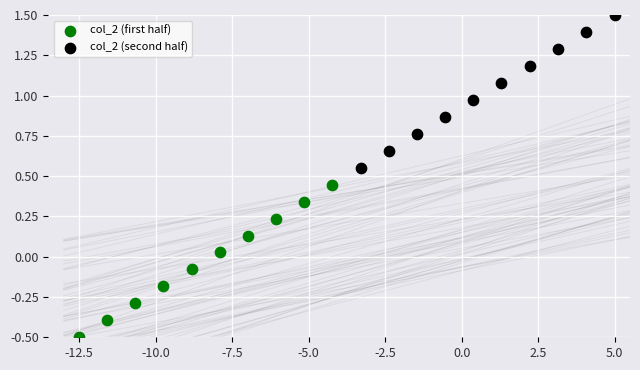

Which series contains the lowest Y value?

col_2 (first half)